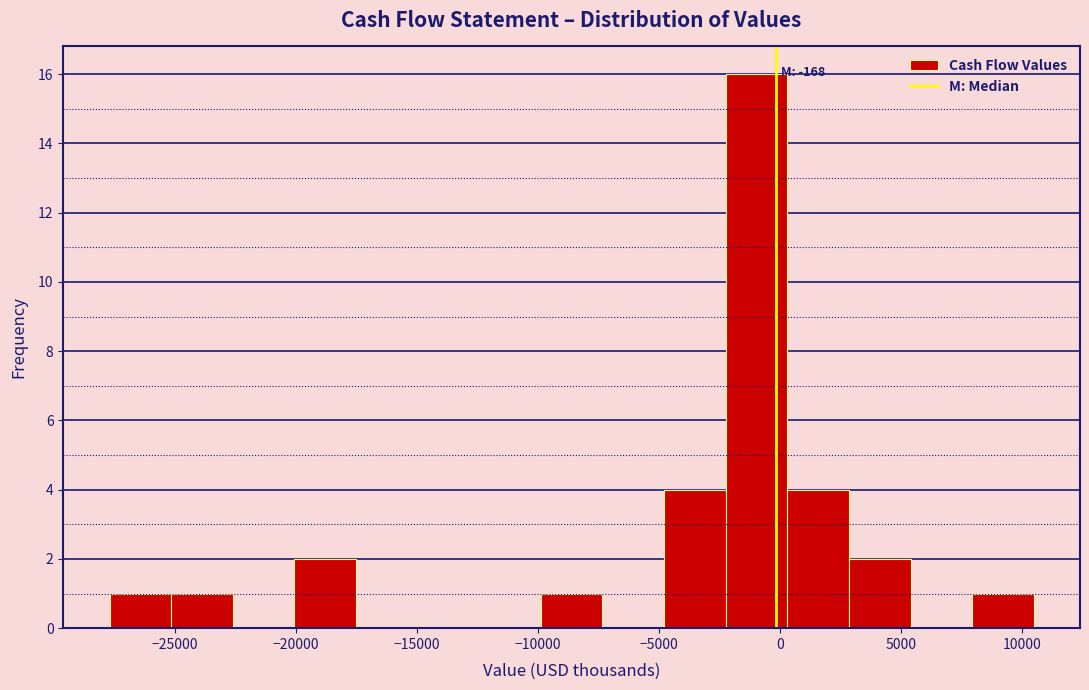

Over which range of the x-axis is the bar tallest?

-2000 to 500